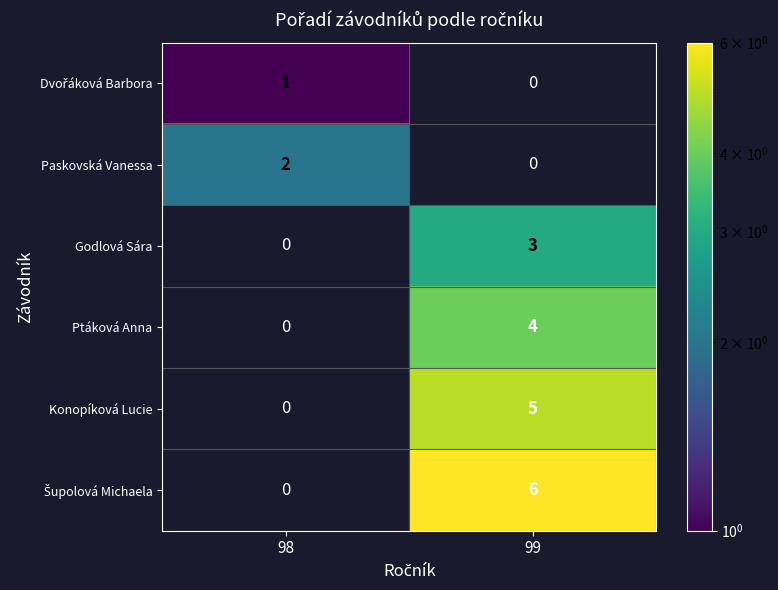

The Godlová Sára series shows 3.0 at 99. True or false?

True